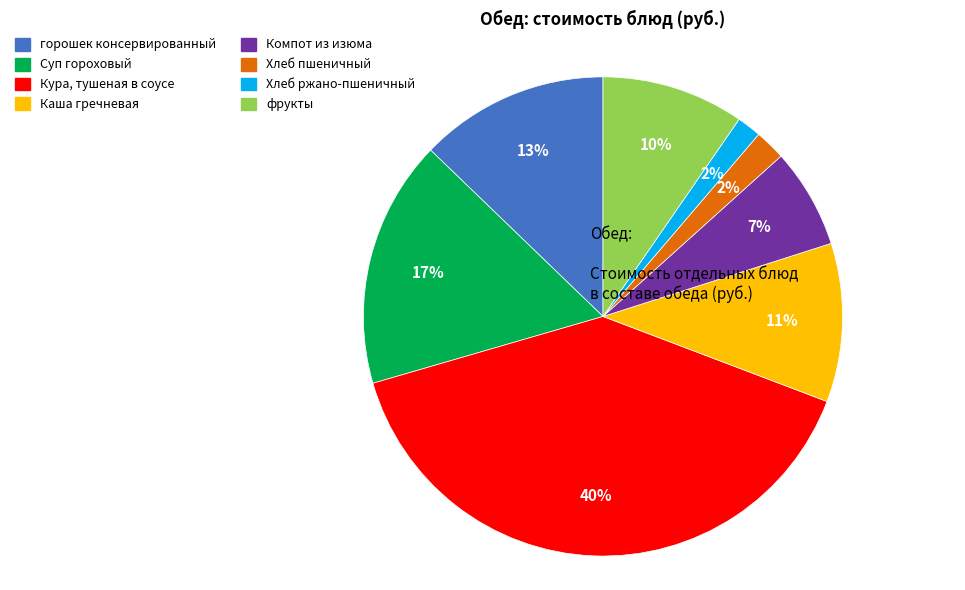

Between горошек консервированный and Хлеб ржано-пшеничный, which is larger?

горошек консервированный